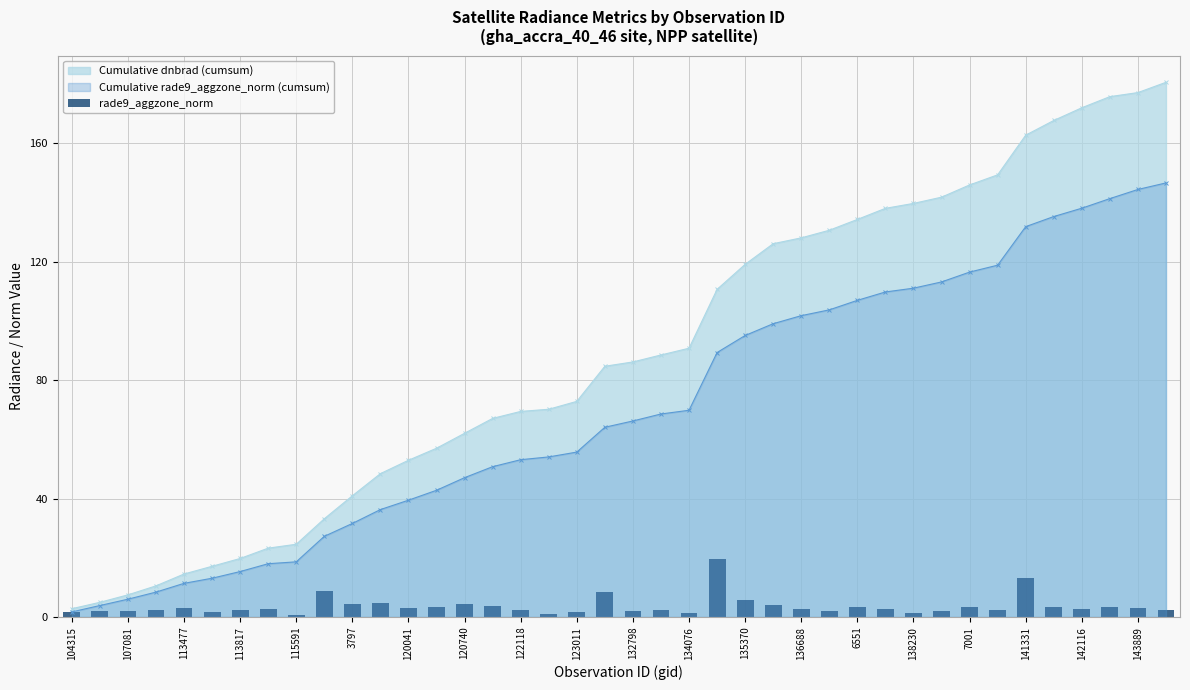

The Cumulative rade9_aggzone_norm (cumsum) series shows 19.9 at 122118. True or false?

False